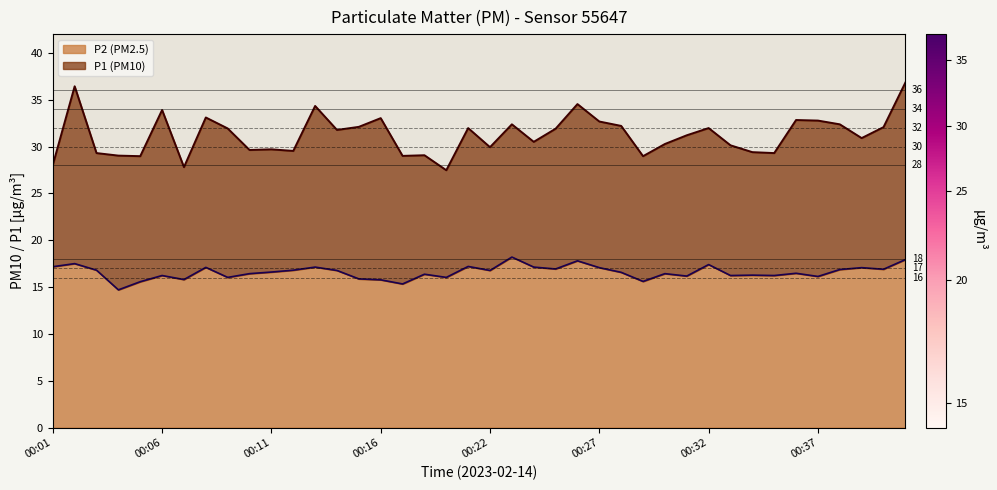

Which series has the widest spread of values?

P1